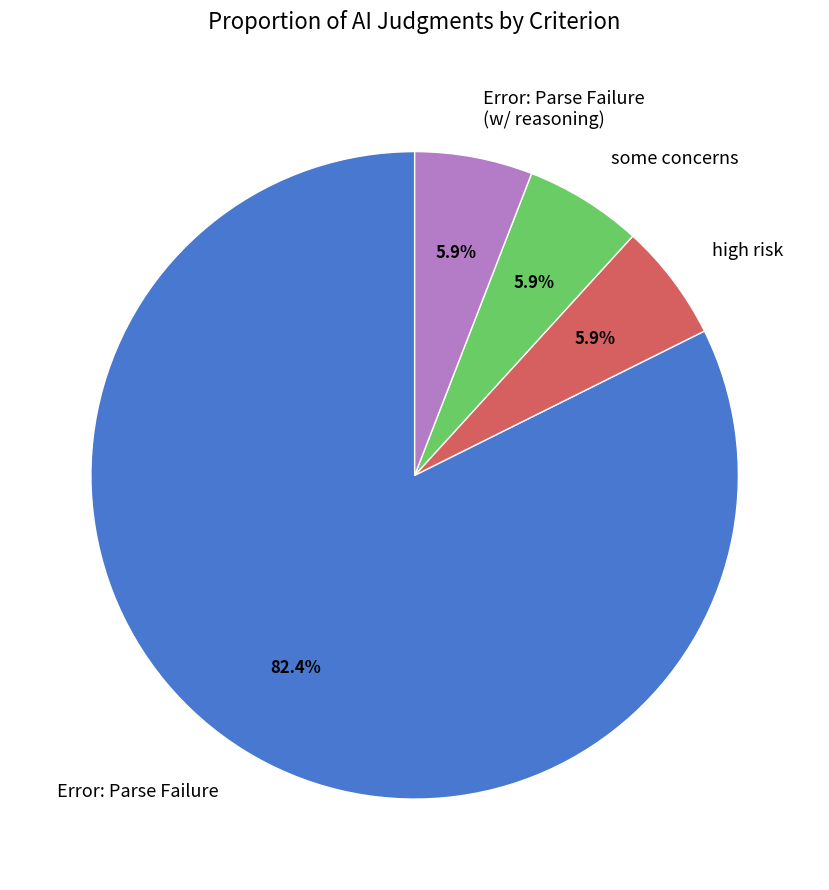

How many slices are in this pie chart?

4